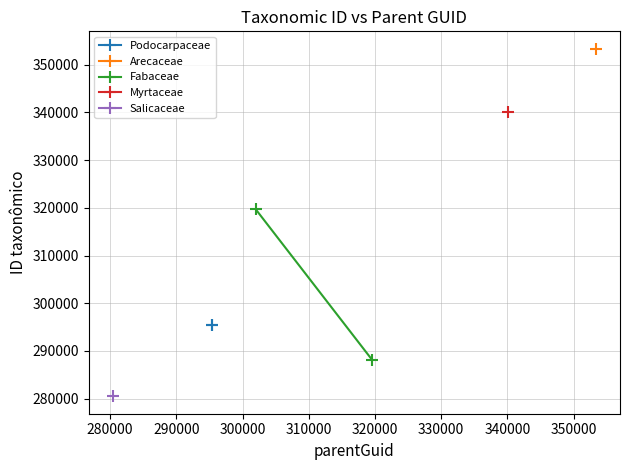

What is the value of the Podocarpaceae point at the 1st from the left?

295406